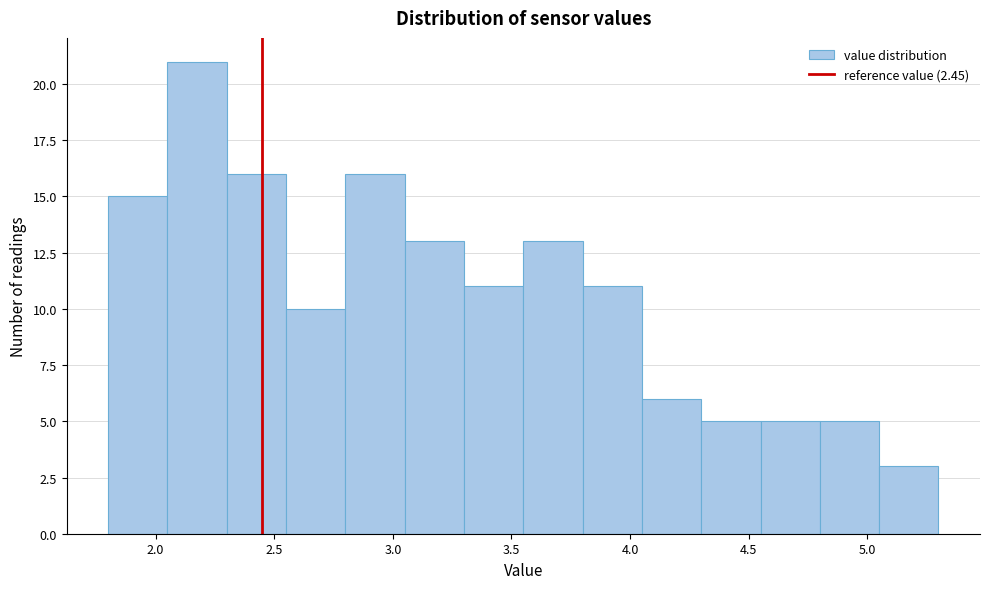

What is the height of the bar covering 4.55 to 4.80 on the x-axis? The values are not printed on the chart, so give them approximately, as read against the axis.

5